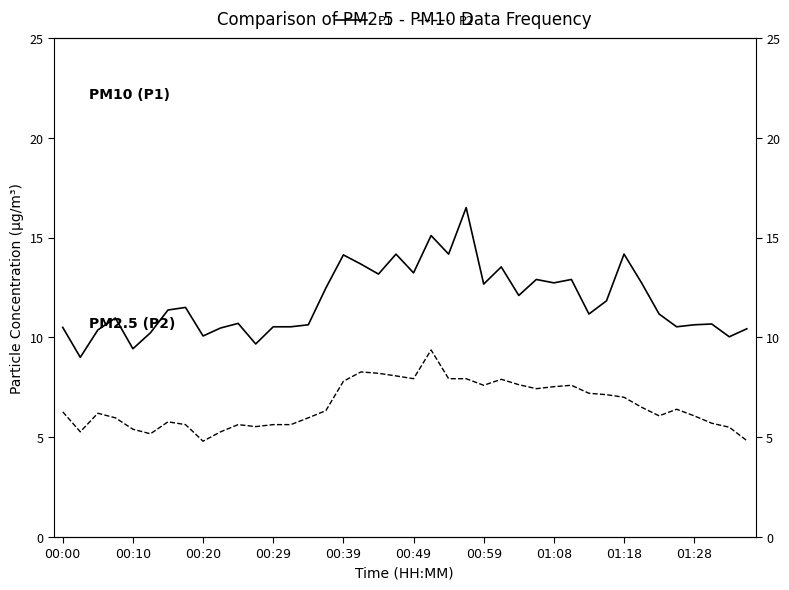

What is the difference between the second highest and minimum values in the P2 series?

3.5